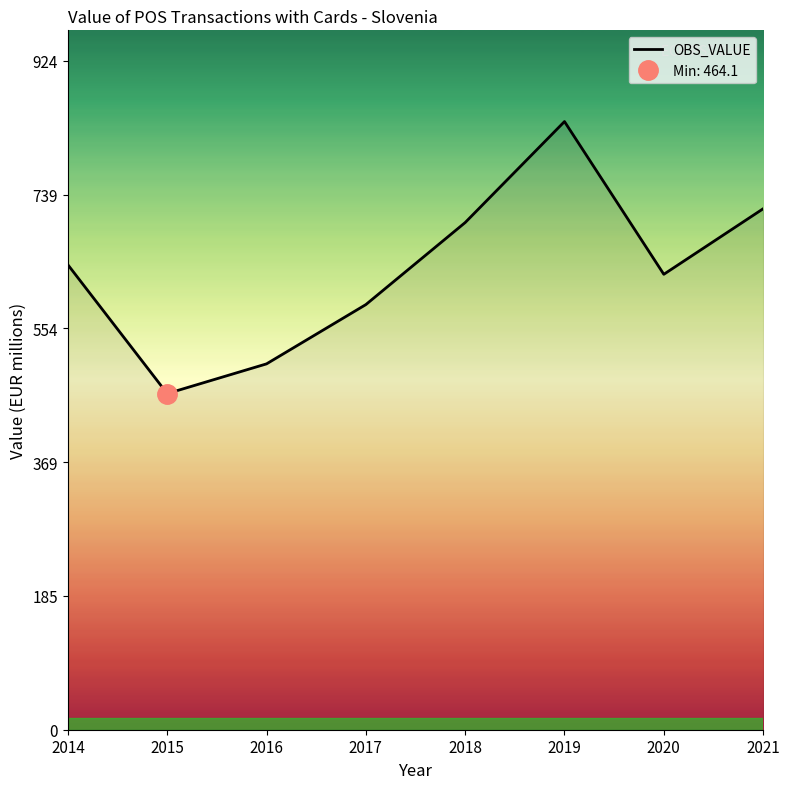

What value does the data have at 2020?

628.8